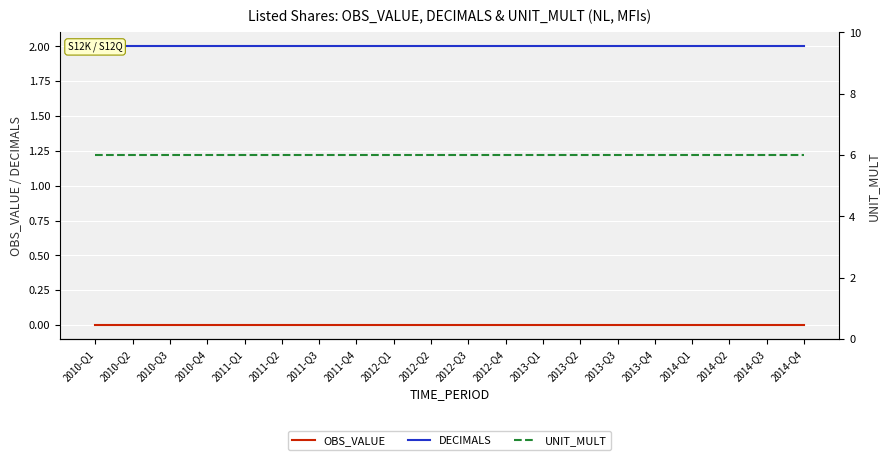

Does the chart display data point markers on the line(s)?

No